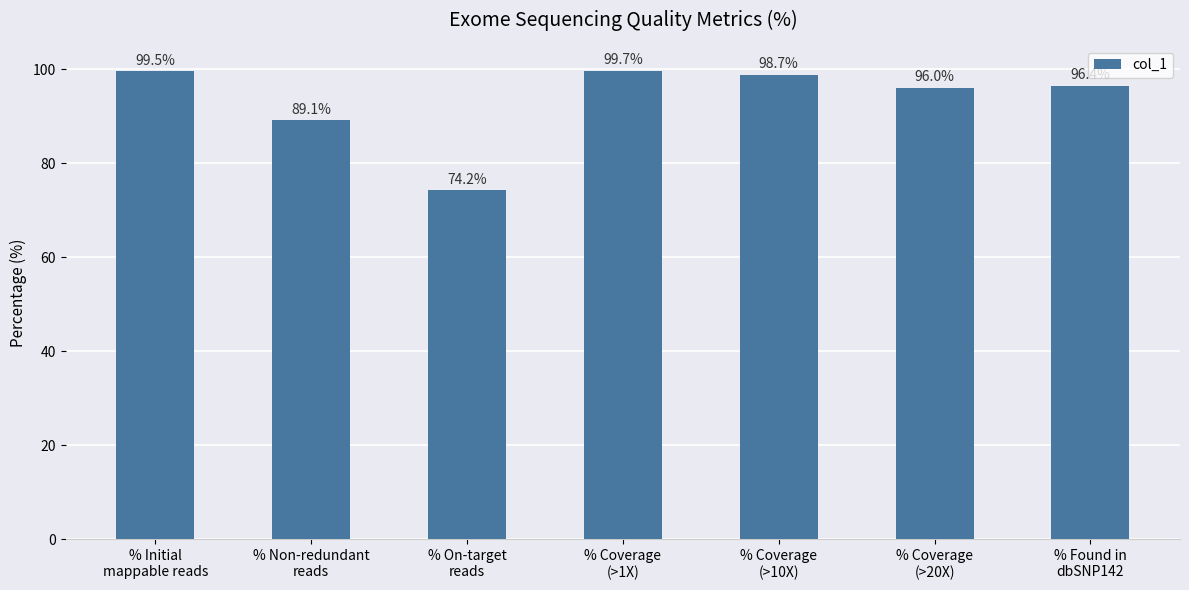

Reading right to left, what are all the values shown in this chart?

96.4	96.0	98.7	99.7	74.2	89.1	99.5